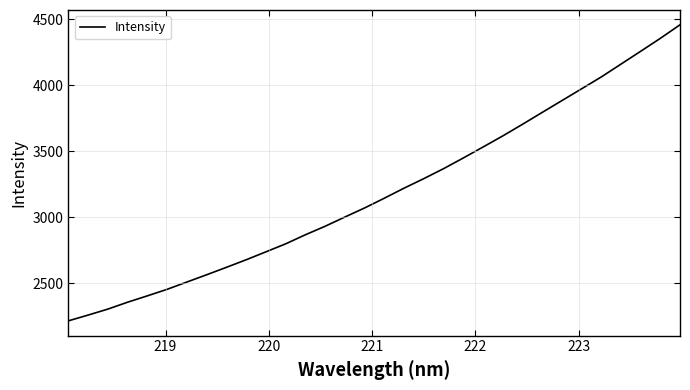

What is the maximum value shown in the chart?

4457.2